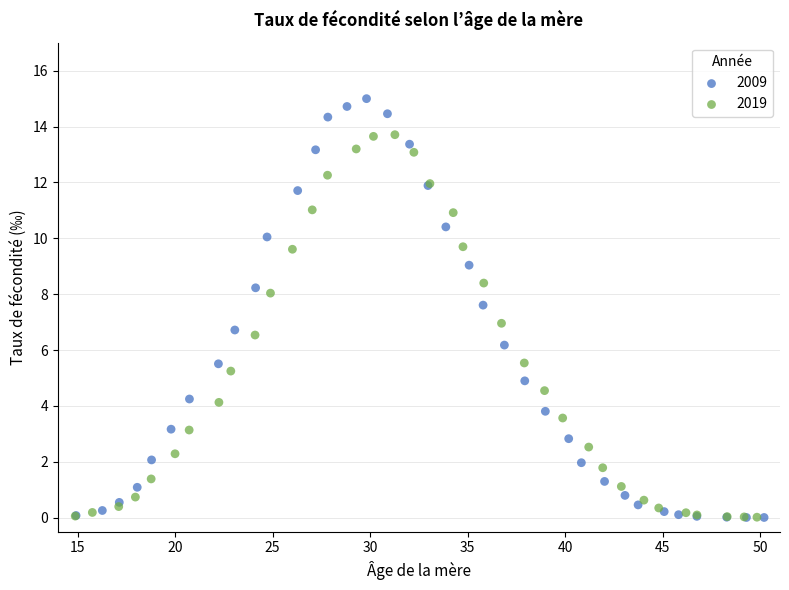

Which series has the widest spread of Y values?

2009